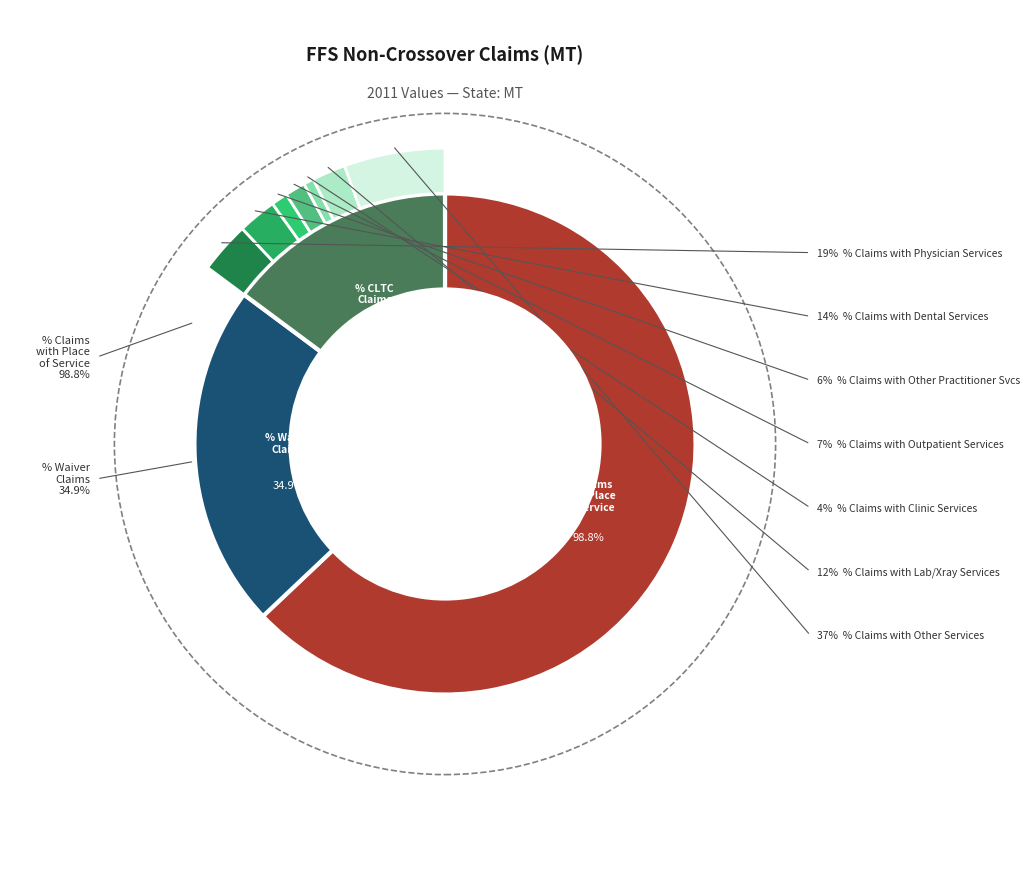

Between % Claims with Dental Services and % Claims with Place of Service = Home, which is larger?

% Claims with Place of Service = Home